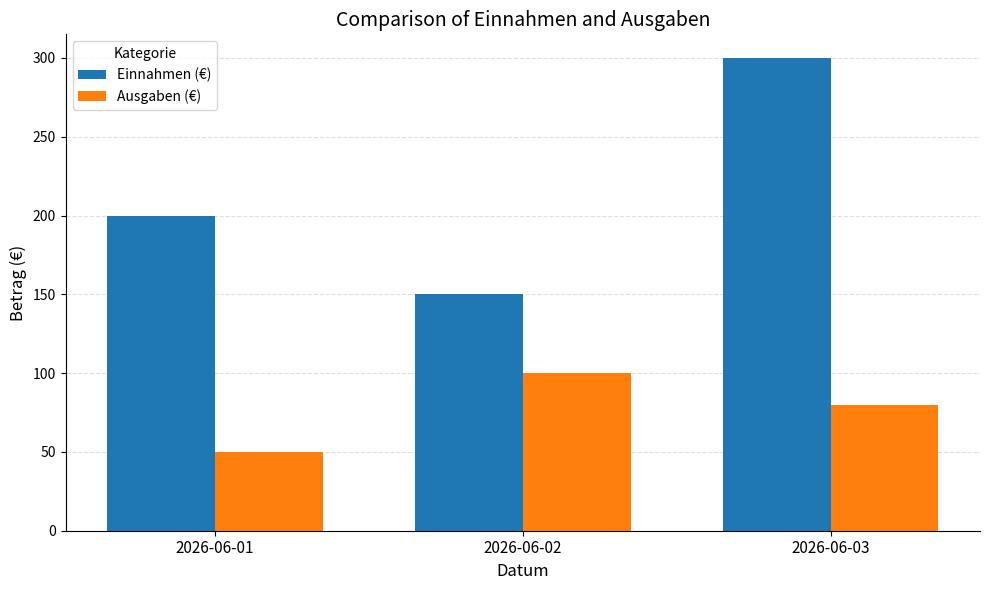

What is the difference between the maximum and minimum values in the Ausgaben (€) series?

50